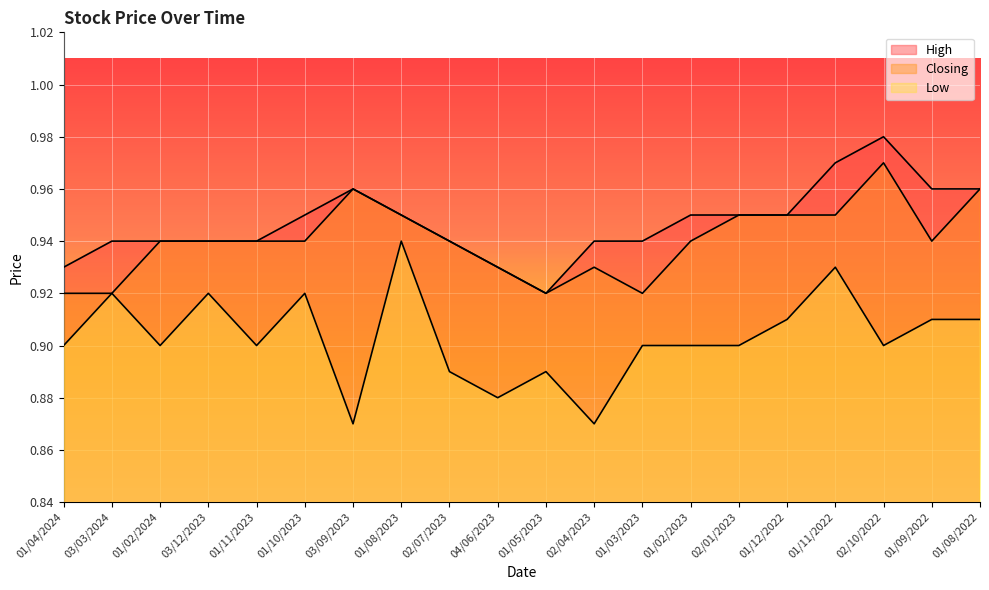

What is the label of the 19th point from the right?

03/03/2024